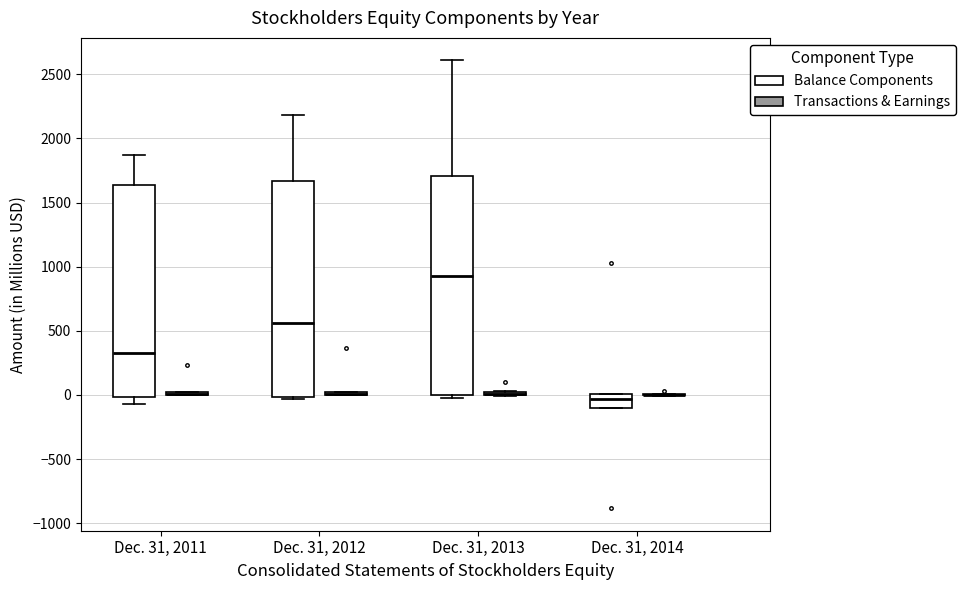

Where is the lower edge of the box for Dec. 31, 2011 (Balance Components) on the y-axis? The values are not printed on the chart, so give them approximately, as read against the axis.

0